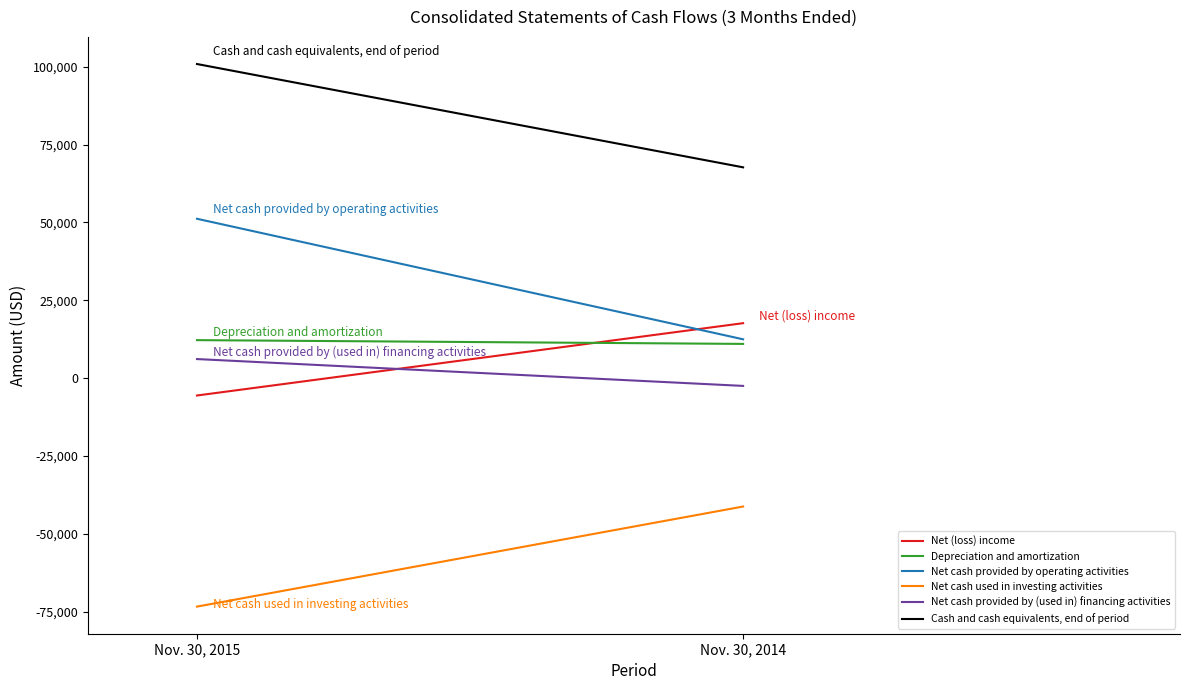

What is the sum of the Cash and cash equivalents, end of period values at Nov. 30, 2014 and Nov. 30, 2015?

168523